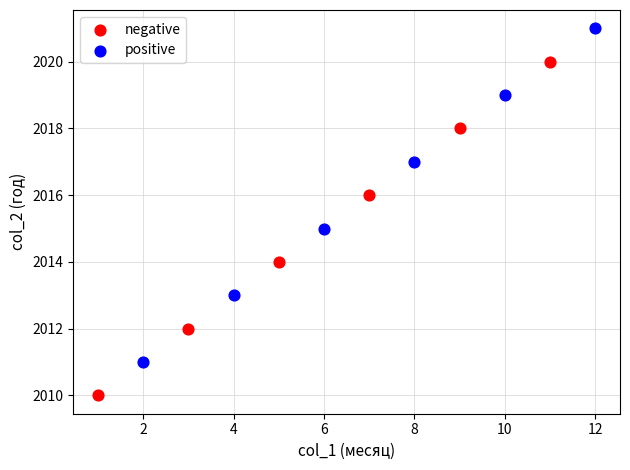

Which series contains the lowest Y value?

negative